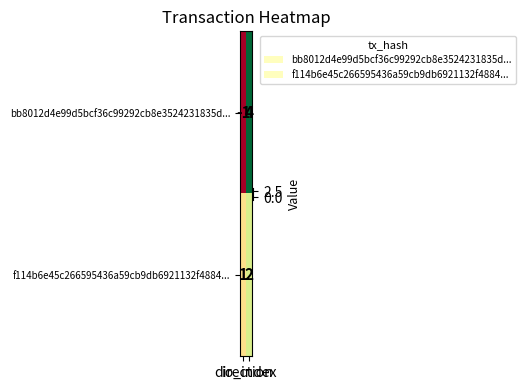

What is the maximum value shown in the chart?

4